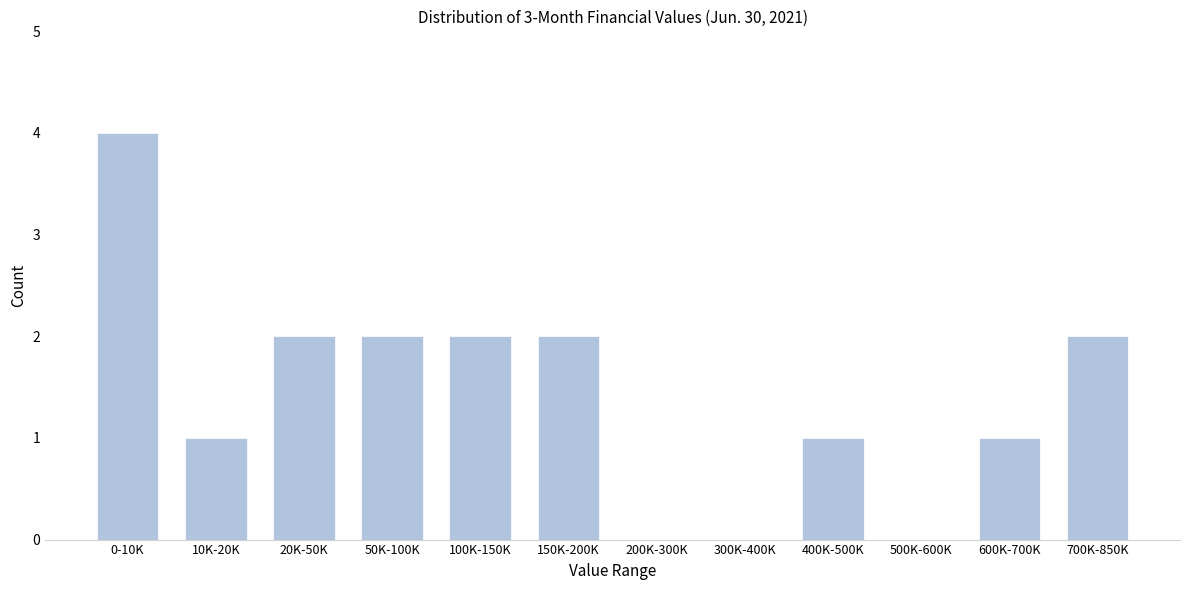

Reading left to right, list all the values displayed in this chart.

0-10K=4	10K-20K=1	20K-50K=2	50K-100K=2	100K-150K=2	150K-200K=2	200K-300K=0	300K-400K=0	400K-500K=1	500K-600K=0	600K-700K=1	700K-850K=2